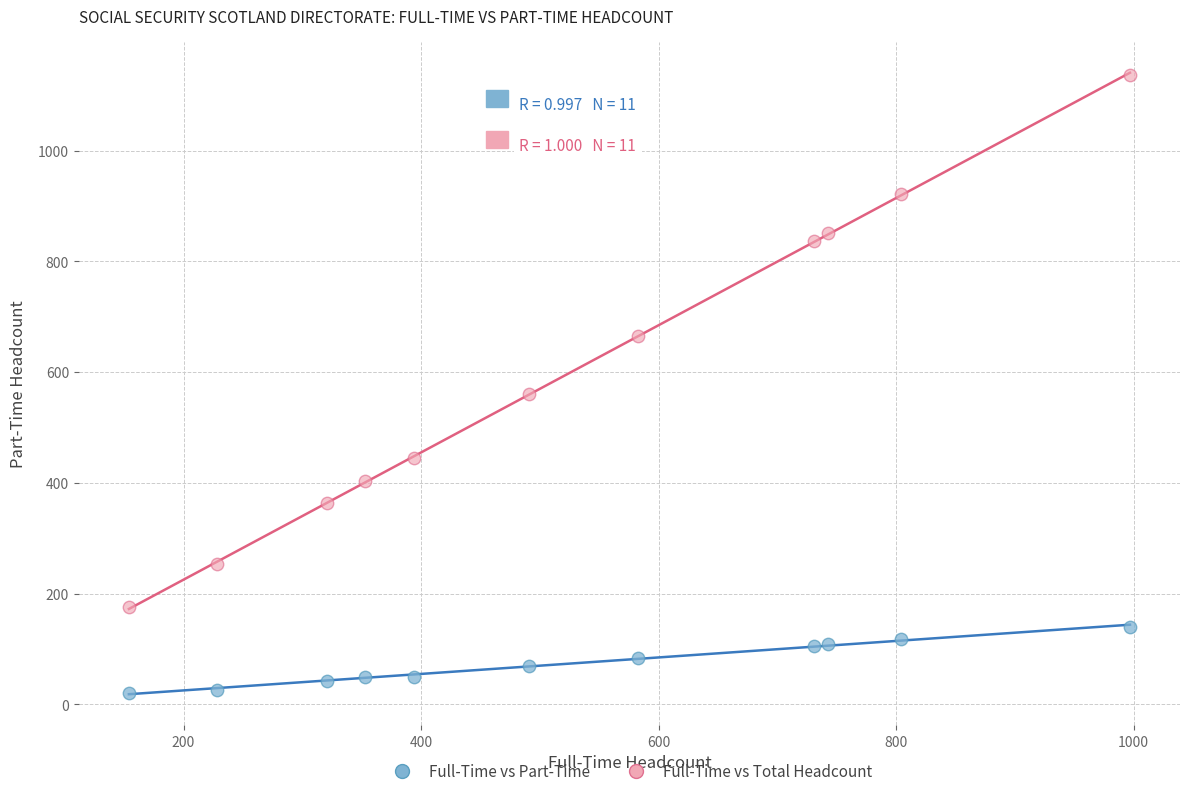

Which series has the widest spread of Y values?

Full-Time vs Total Headcount